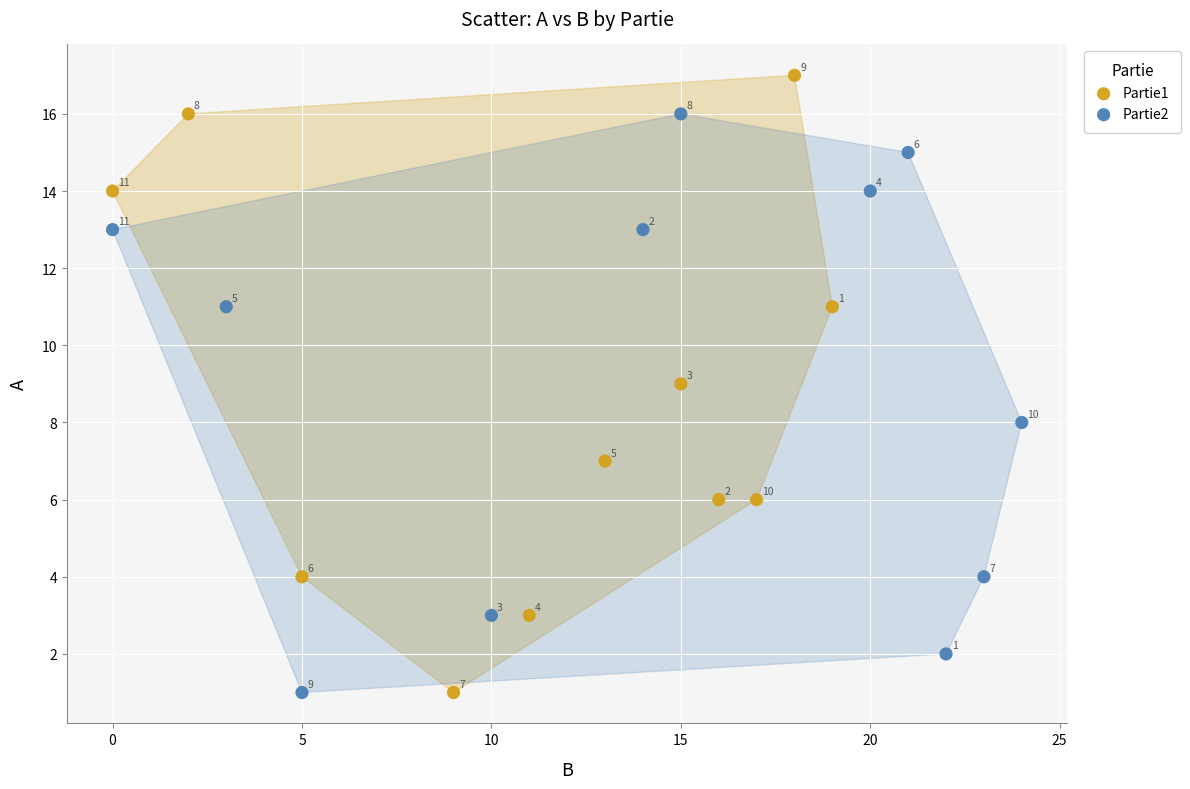

Which series has the largest Y range (max minus min)?

Partie1